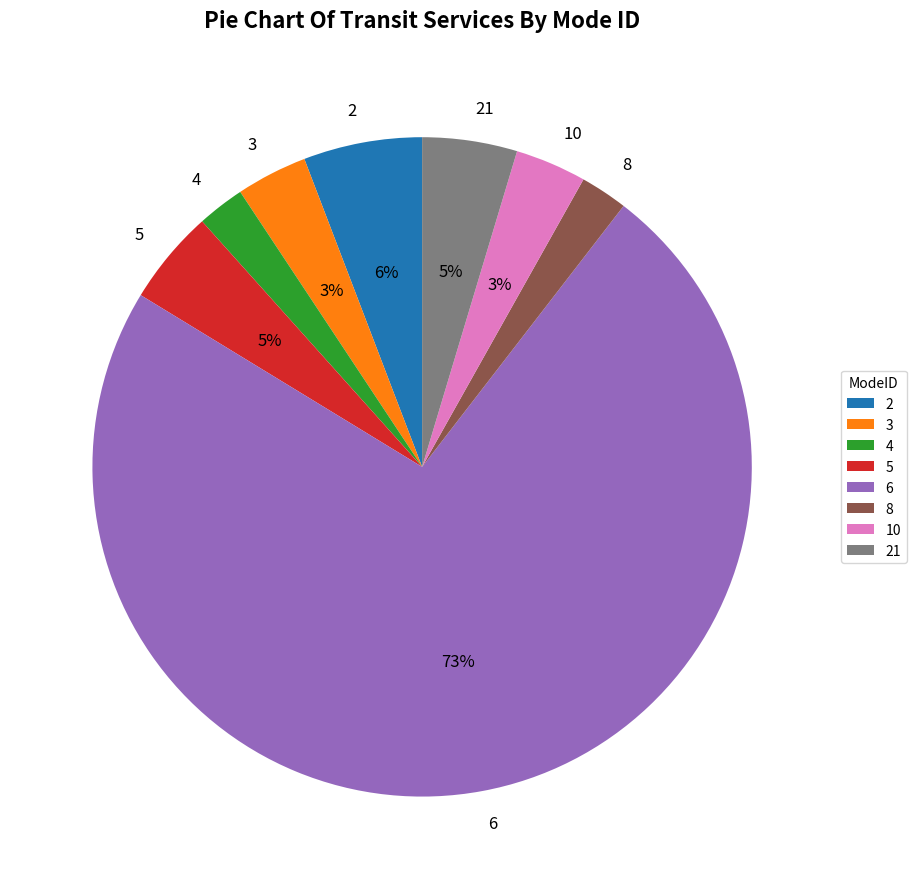

Combined, do 3 and 5 account for over 50%?

No